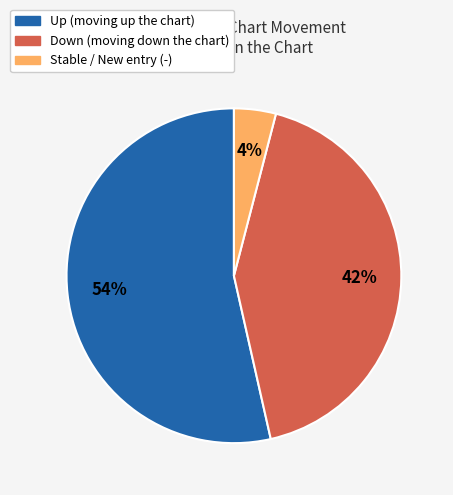

Is there a majority slice in this chart?

Yes